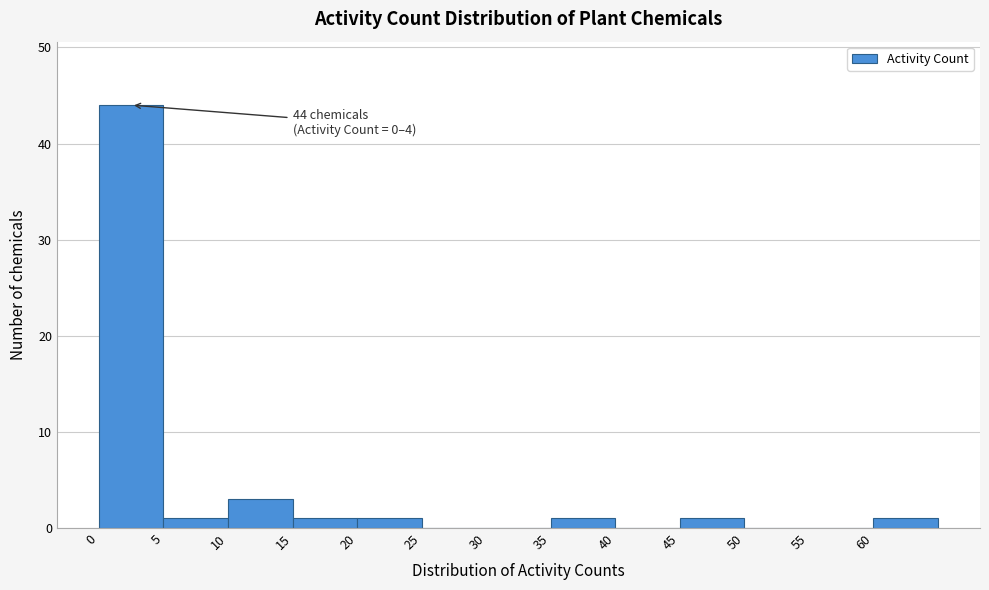

Over which range of the x-axis is the bar tallest?

0 to 5